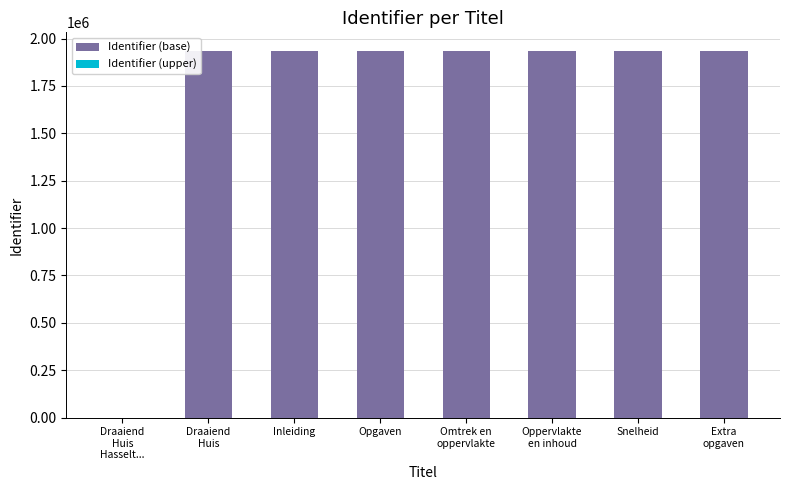

What is the sum of all Identifier (base) values?

13552399